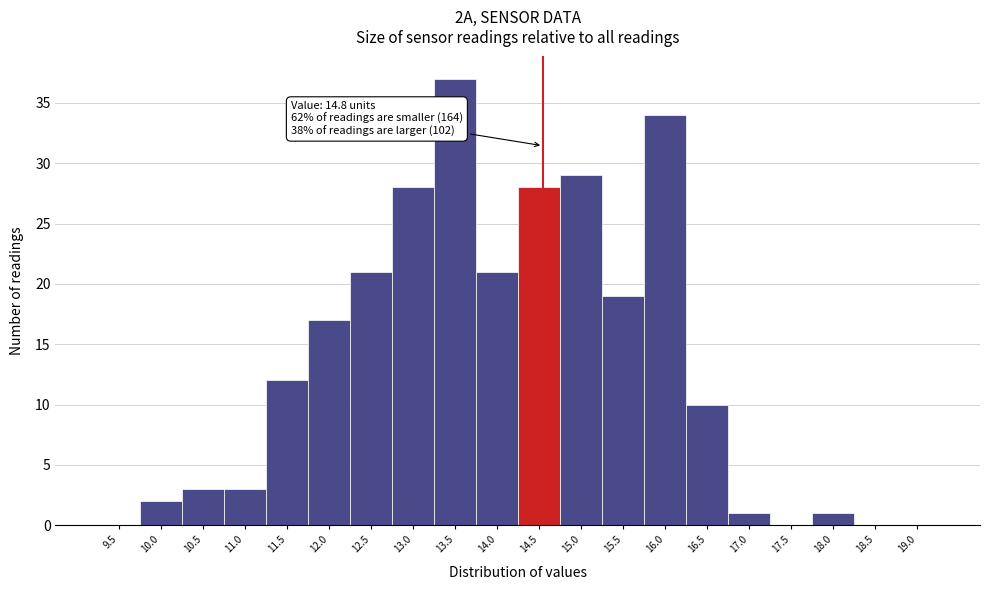

Reading left to right, extract all data points from this chart.

9.5=0	10.0=2	10.5=3	11.0=3	11.5=12	12.0=17	12.5=21	13.0=28	13.5=37	14.0=21	14.5=28	15.0=29	15.5=19	16.0=34	16.5=10	17.0=1	17.5=0	18.0=1	18.5=0	19.0=0